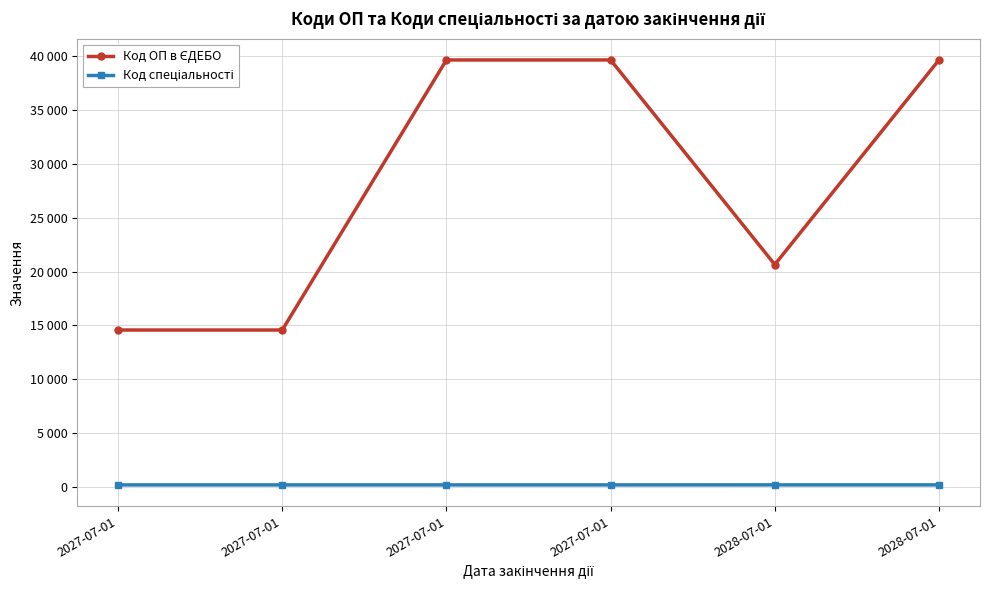

Is this an area chart (filled region under the line)?

No